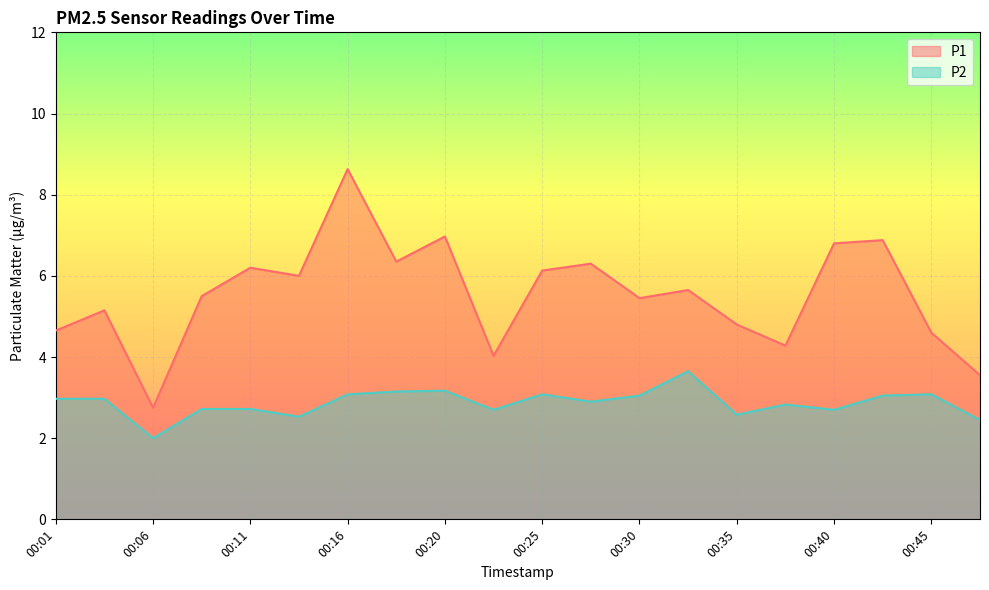

What is the smallest value displayed?

2.0